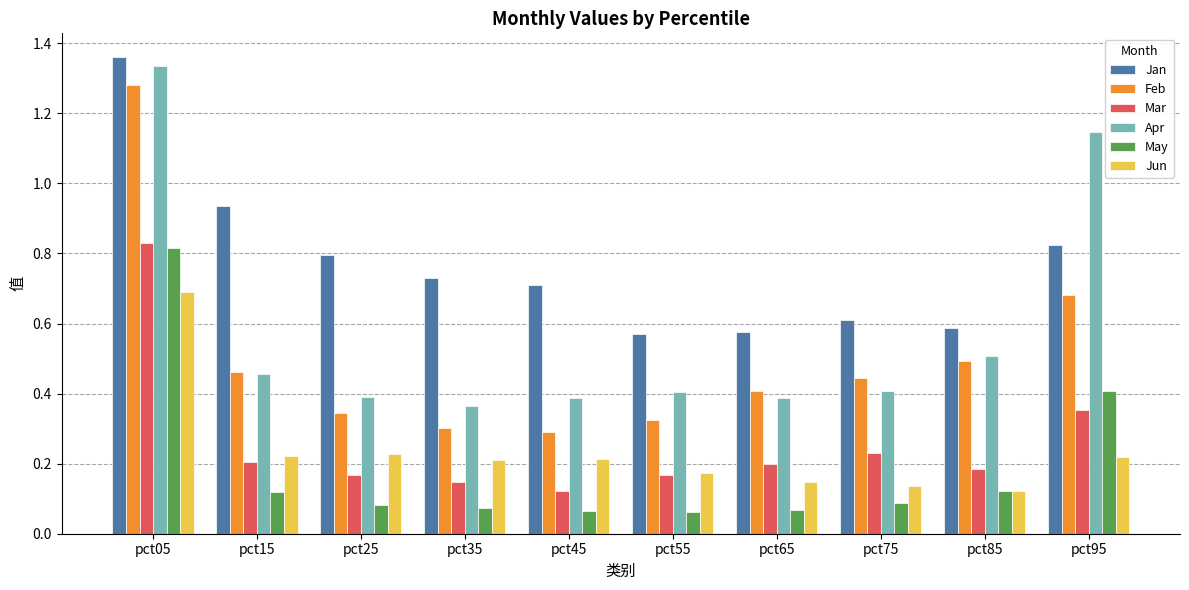

Between pct15 and pct35, which series saw the biggest shift?

Jan